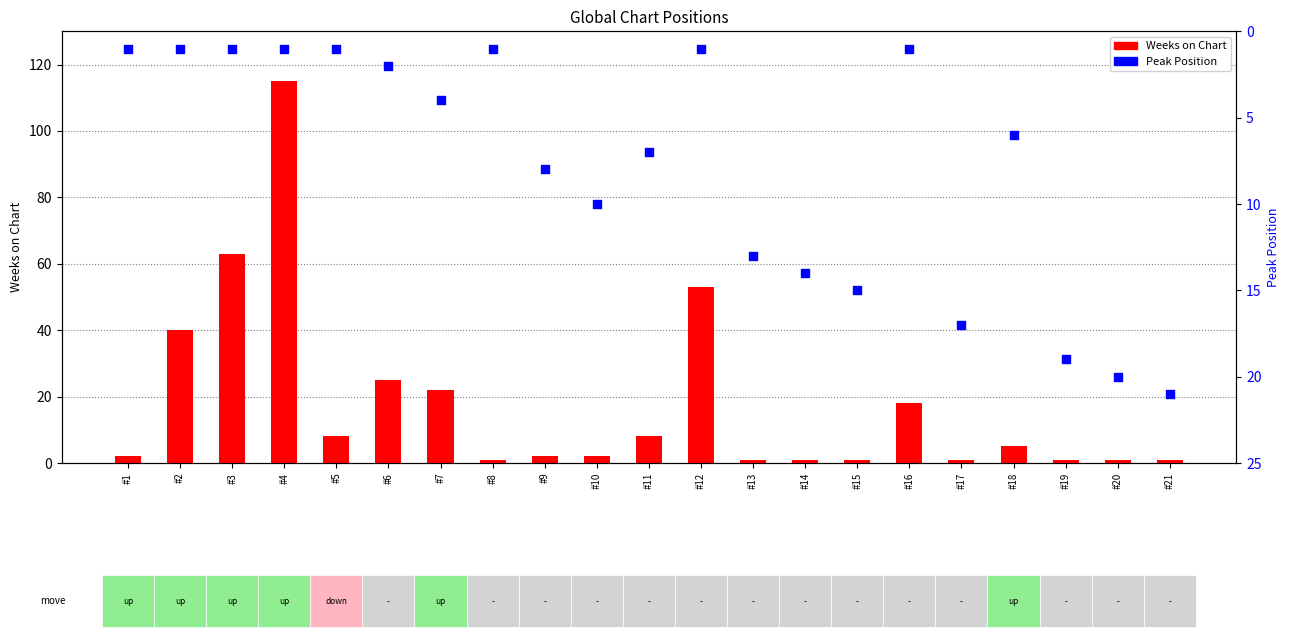

What is the total value across all series at #4?

116